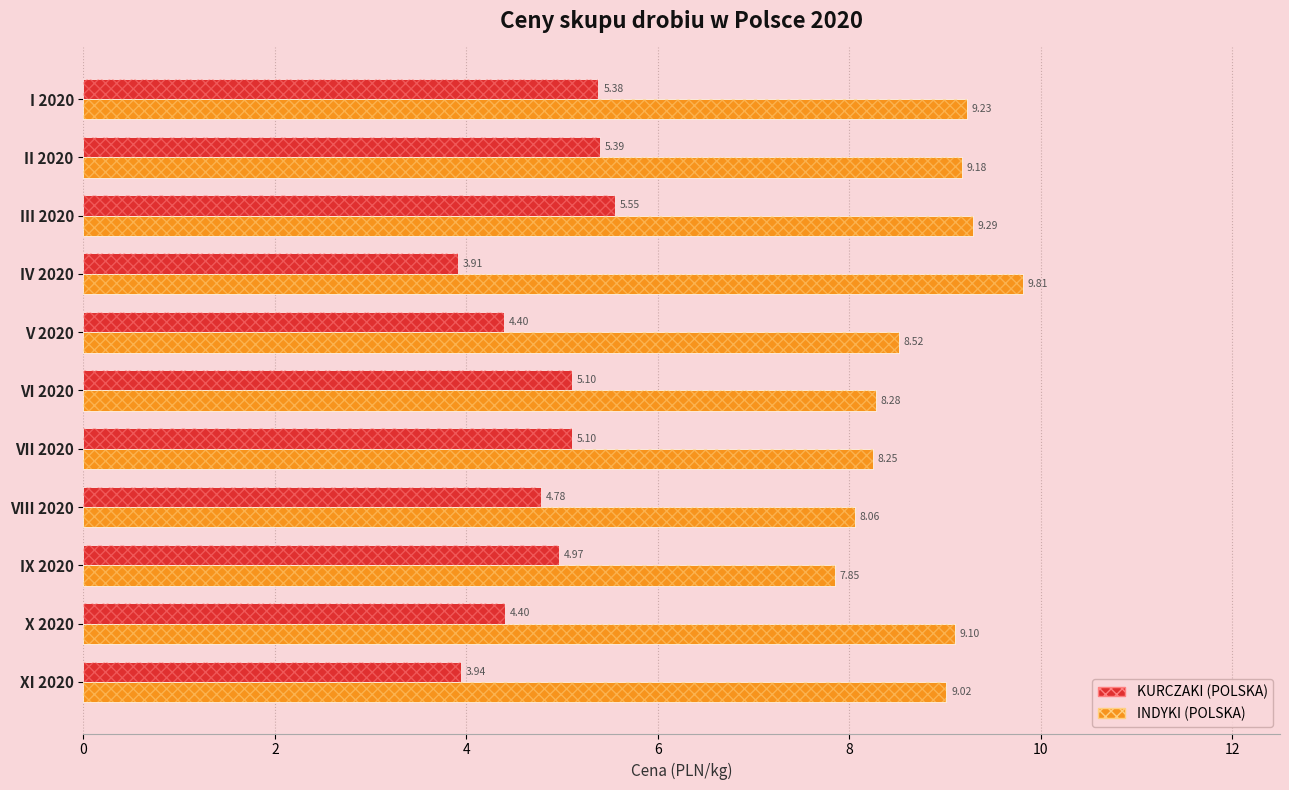

True or false: INDYKI (POLSKA) has a value of 9.0 at 10.

True